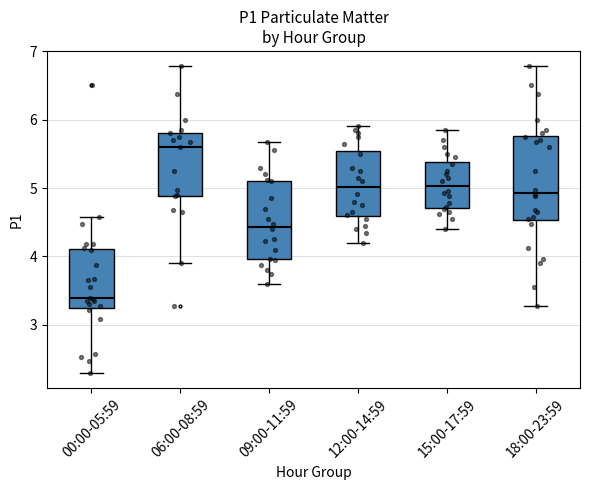

Which box's median line is the highest?

06:00-08:59